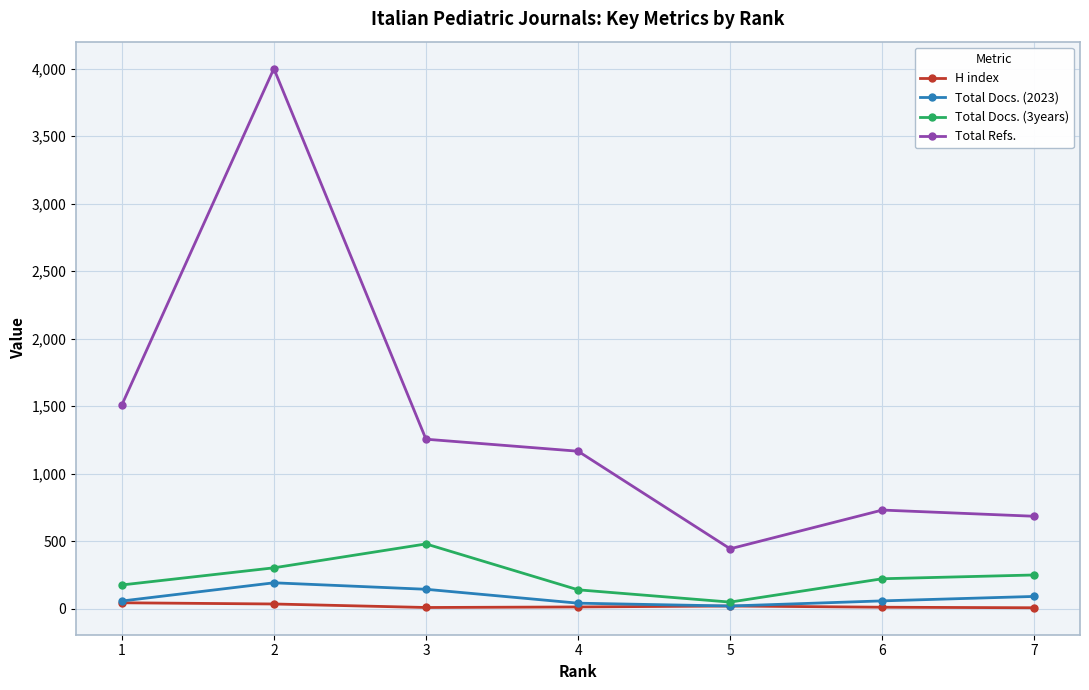

True or false: Total Refs. and Total Docs. (2023) cross at least once.

False